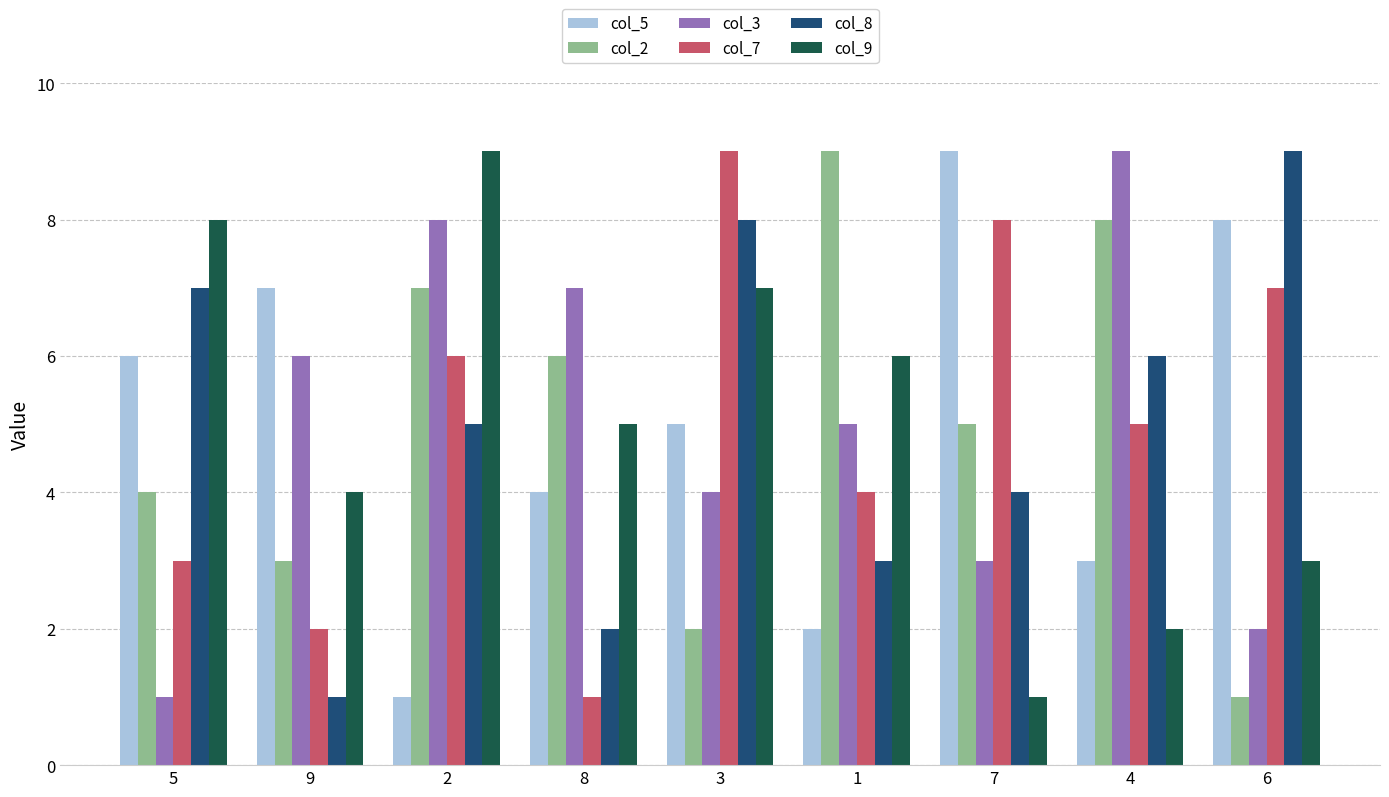

At how many categories does at least one series exceed 6?

9